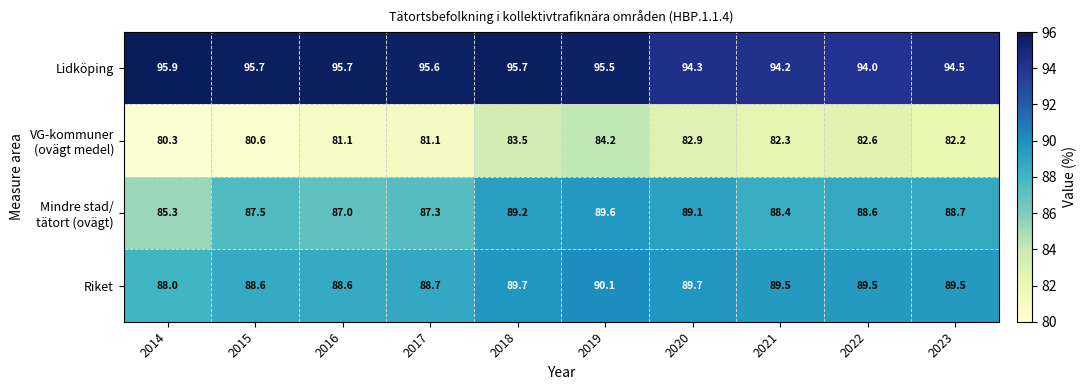

How many distinct data groups are displayed?

4